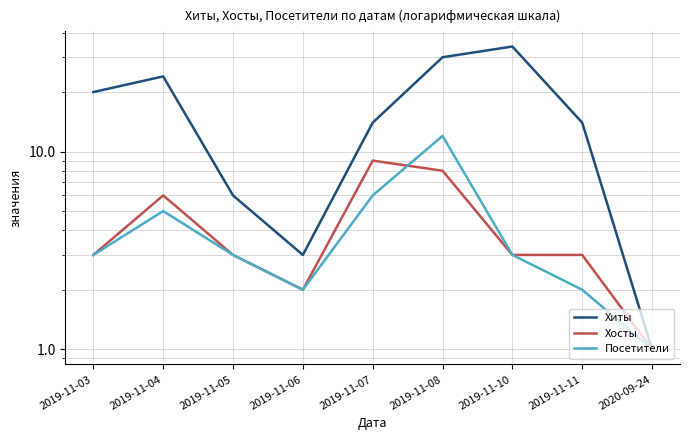

What is the maximum value shown in the chart?

34